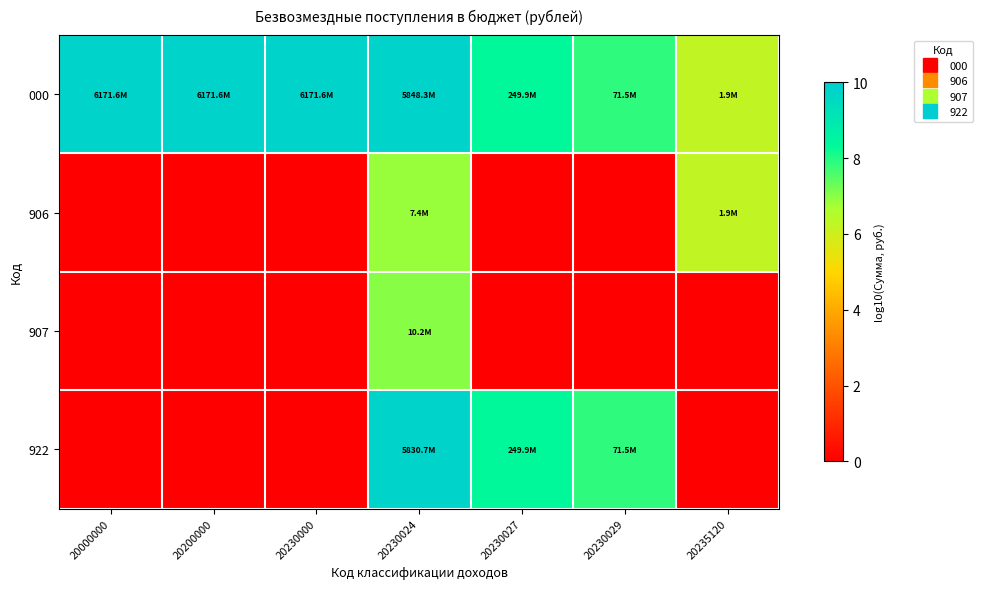

Between 20230000 and 20230029, which series saw the biggest shift?

000